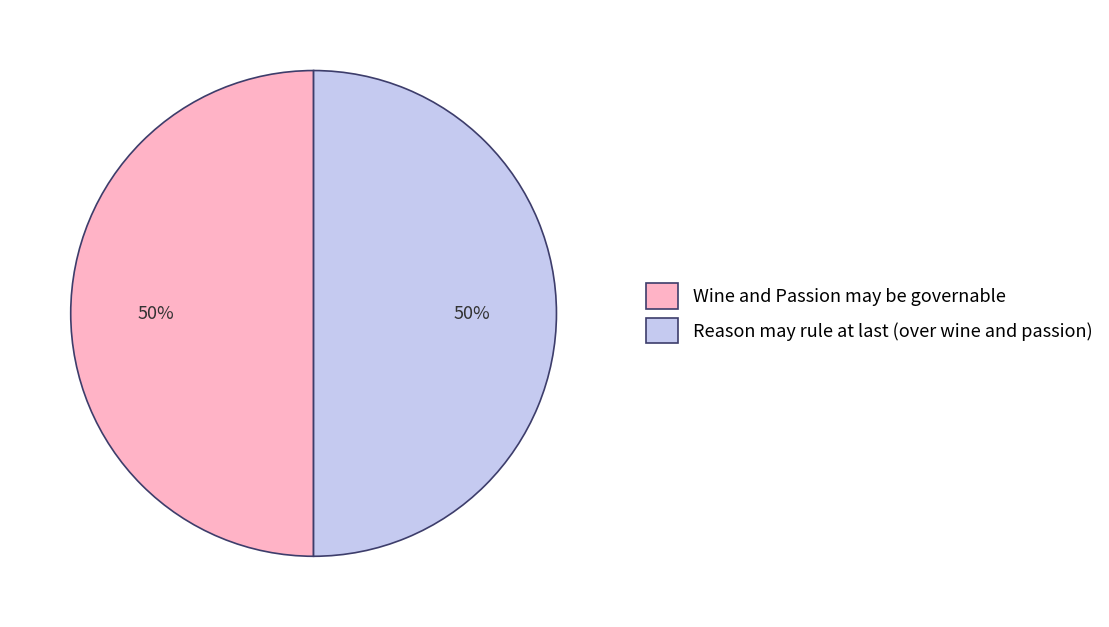

Count the number of slices in the pie.

2